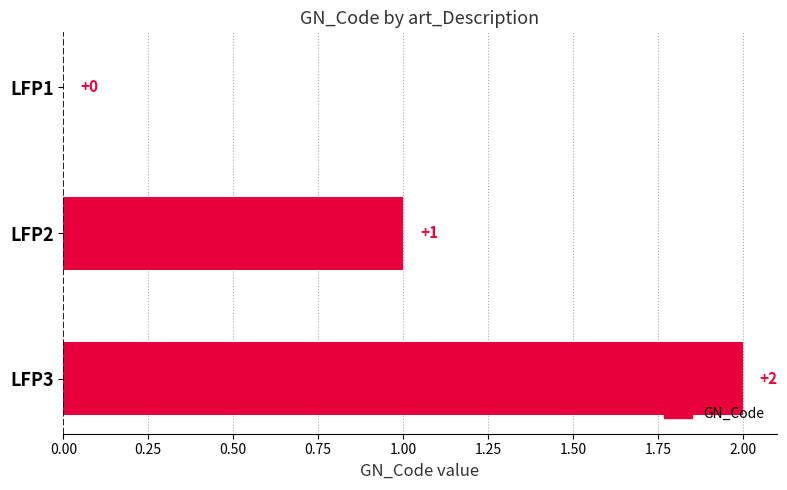

Does the chart contain stacked bars?

No